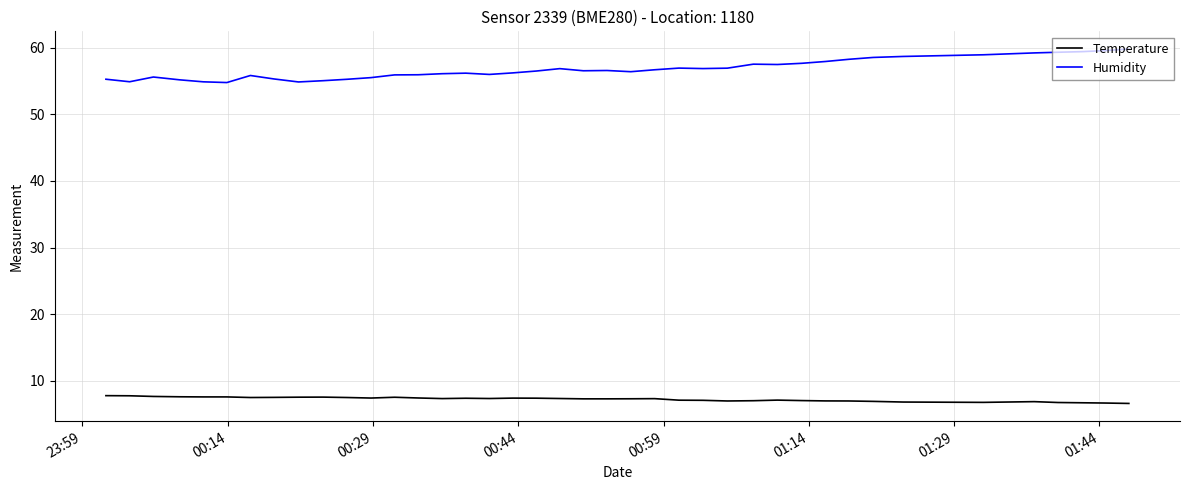

What is the minimum value for Temperature?

6.6